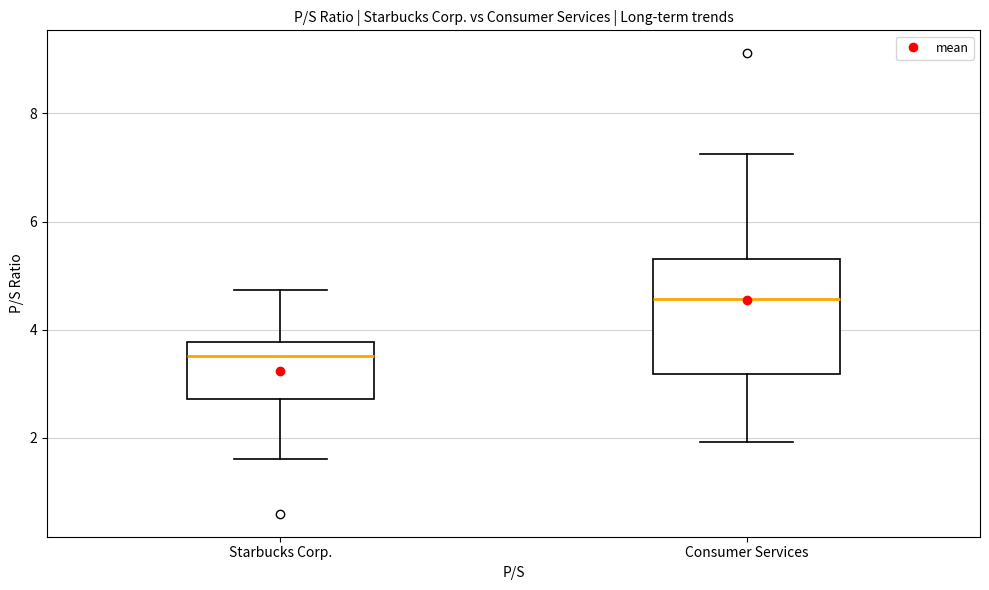

Reading left to right, read every box against the y-axis: the position of its median line, the range the box covers, and the ends of its whiskers. The values are not printed on the chart, so give them approximately, as read against the axis.

Starbucks Corp.: median 3.6, box 2.8 to 3.8, whiskers 1.6 to 4.8
Consumer Services: median 4.6, box 3.2 to 5.4, whiskers 2.0 to 7.2